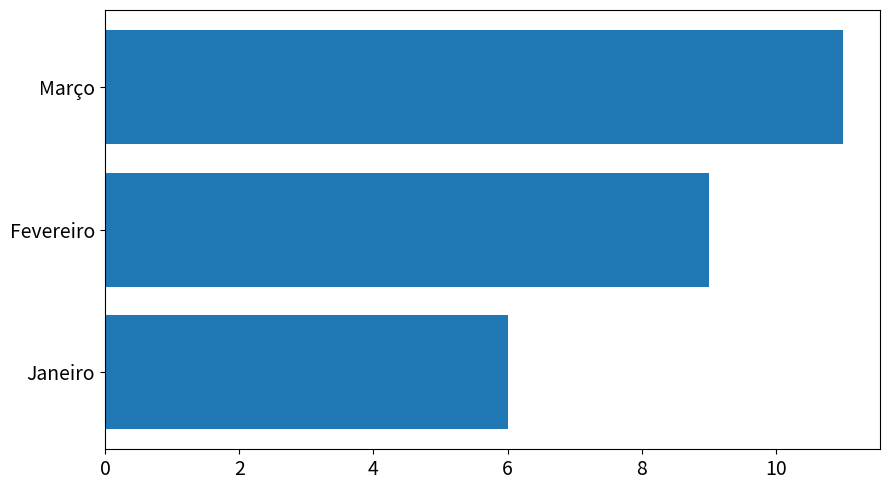

Reading bottom to top, list all the values displayed in this chart.

Janeiro=6	Fevereiro=9	Março=11